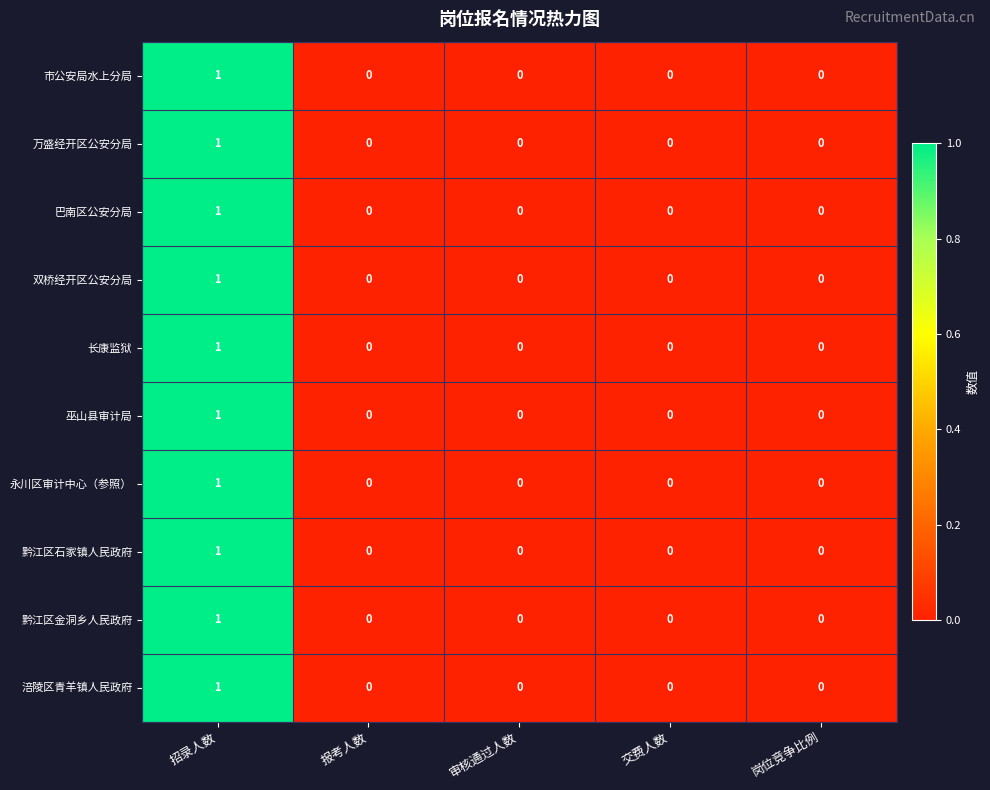

Which label corresponds to the largest value in the chart?

招录人数